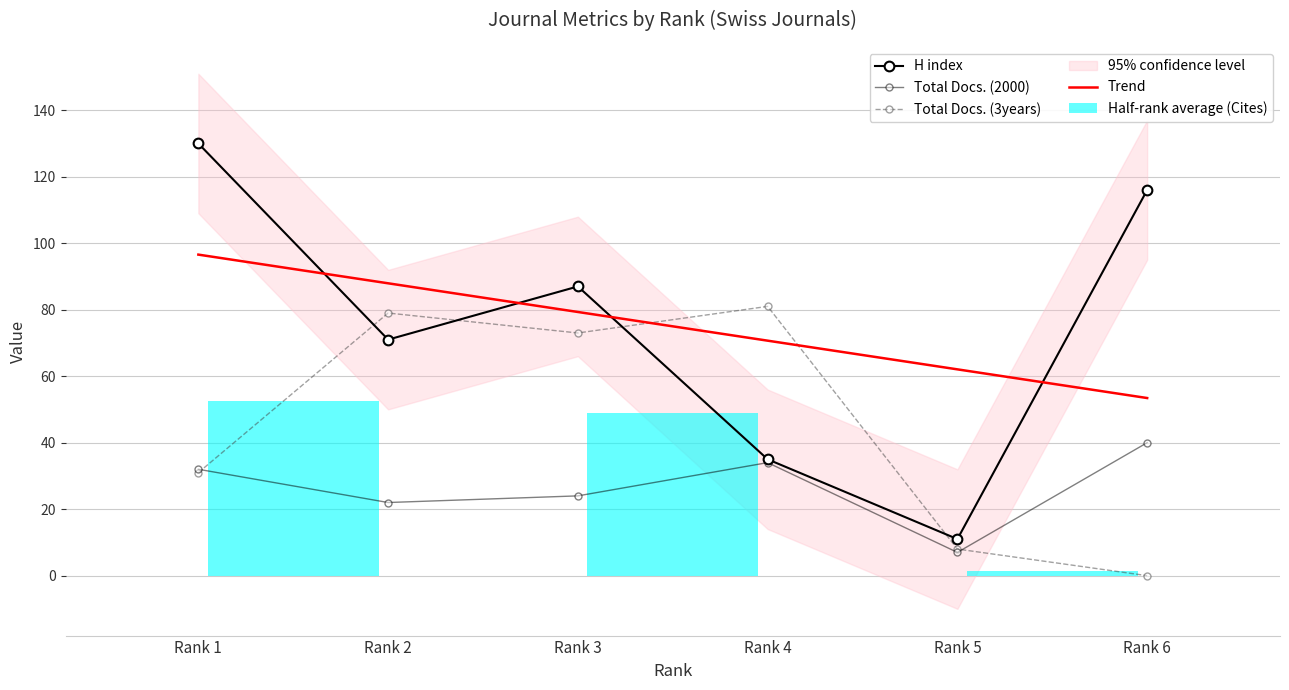

What is the average value of the H index series?

75.0